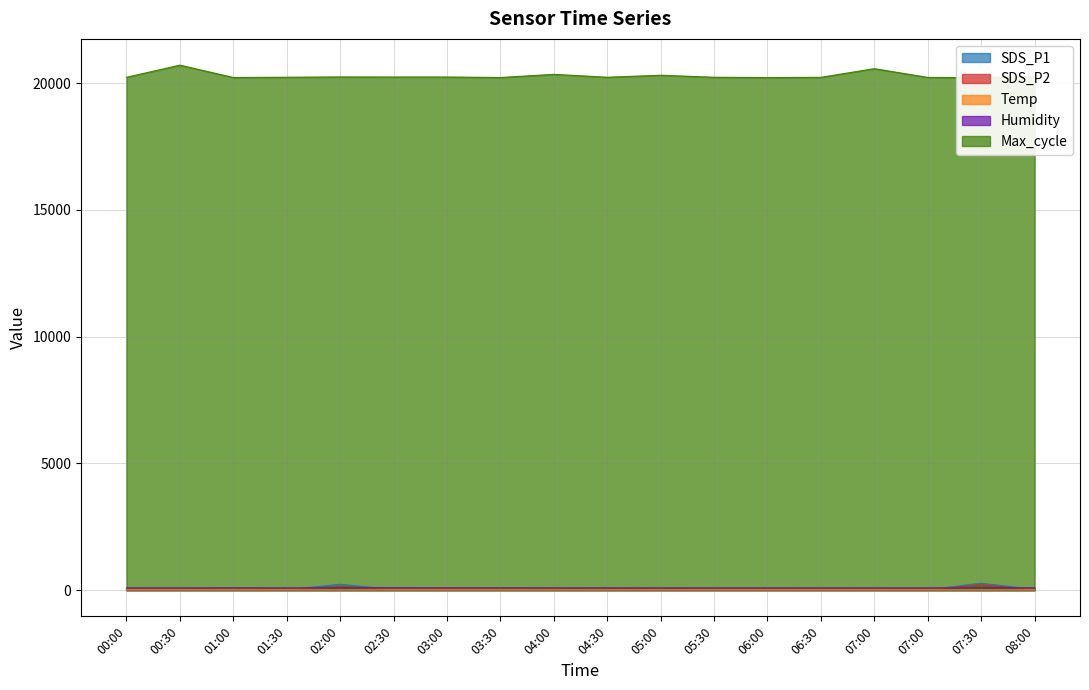

True or false: Humidity has a value of 40.2 at 00:00.

False